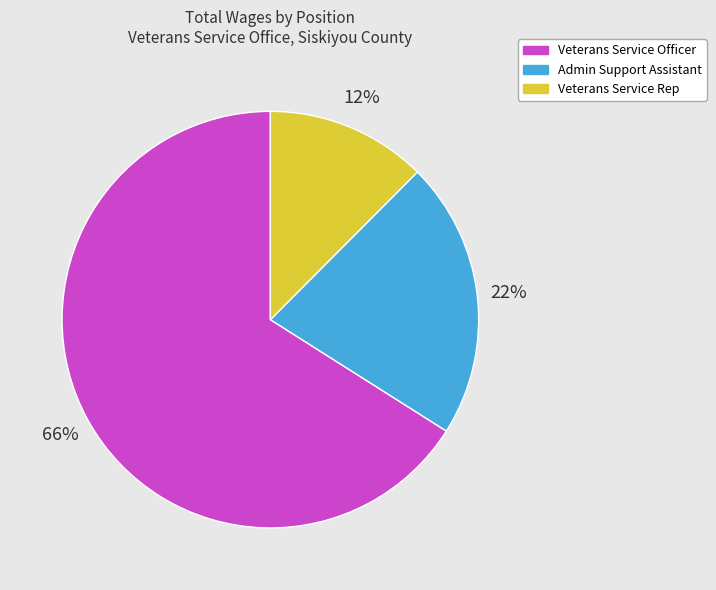

How many segments does this pie chart have?

3